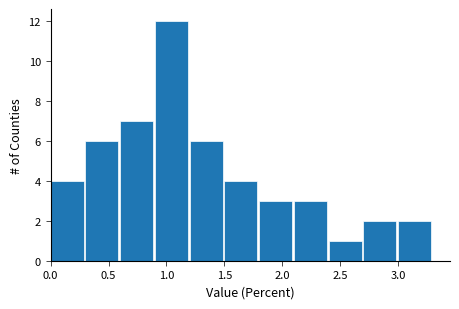

Which range on the x-axis has the tallest bar?

0.9 to 1.2